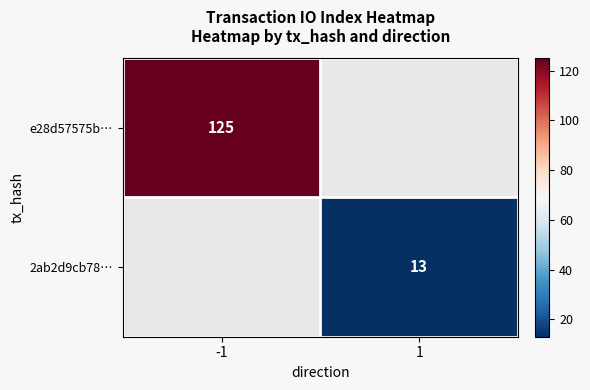

The value of e28d57575b… at -1 is 183. True or false?

False